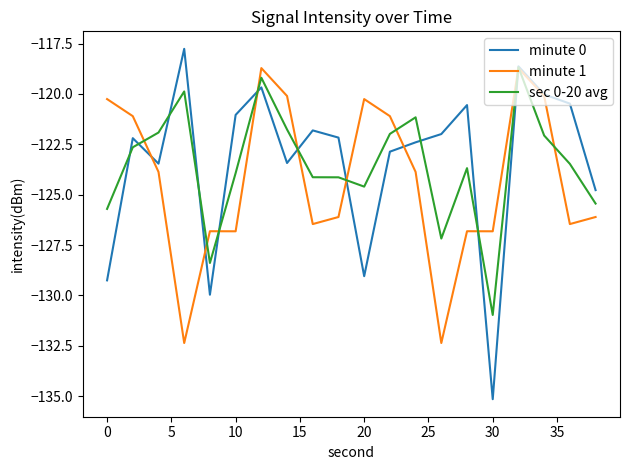

What is the maximum value for minute 0?

-117.8